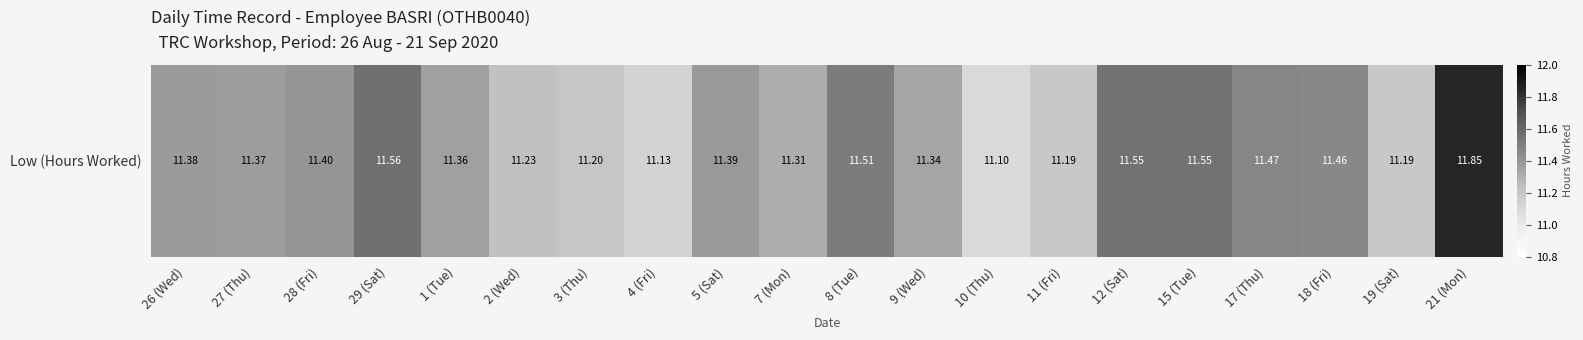

Reading left to right, list all the values displayed in this chart.

11.4	11.4	11.4	11.6	11.4	11.2	11.2	11.1	11.4	11.3	11.5	11.3	11.1	11.2	11.6	11.6	11.5	11.5	11.2	11.8